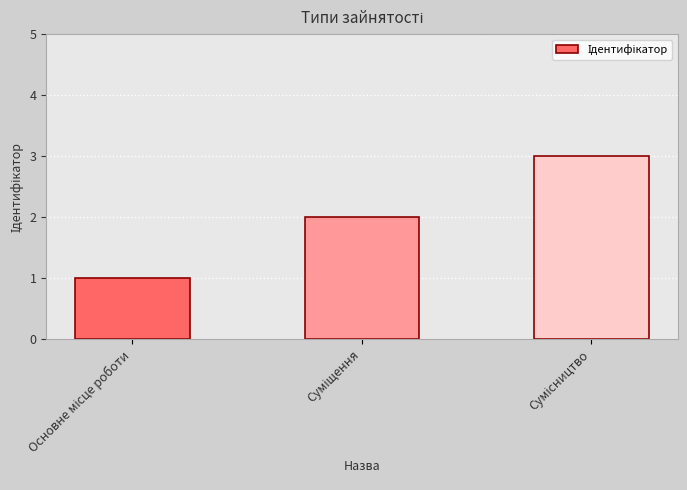

What is the sum of all values?

6